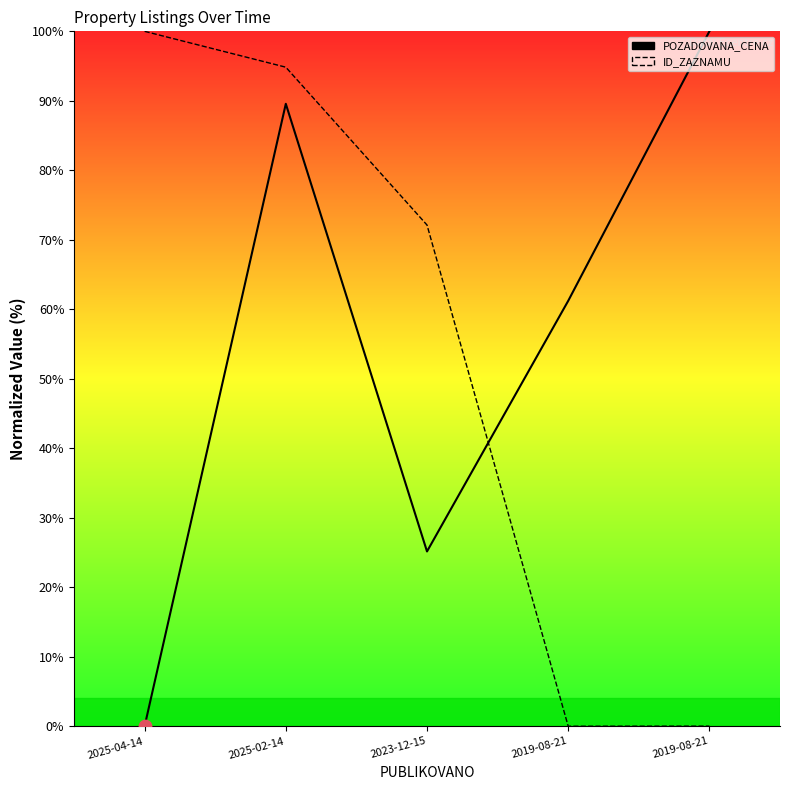

Which series has the largest Y range (max minus min)?

POZADOVANA_CENA